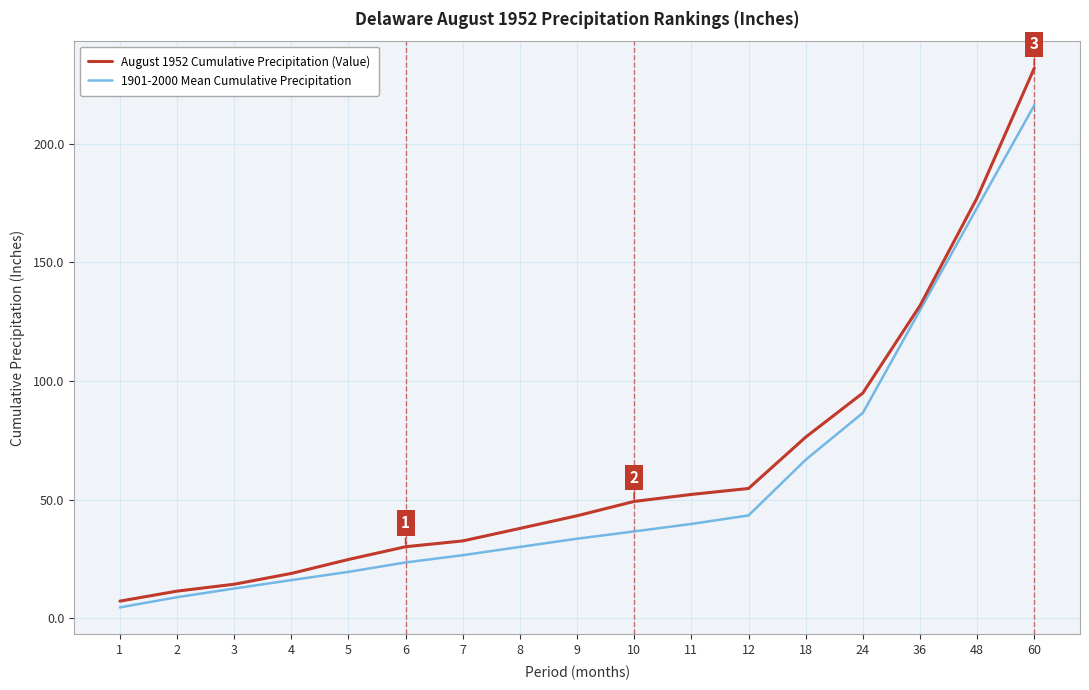

Which series has the largest range (max minus min)?

August 1952 Cumulative Precipitation (Value)